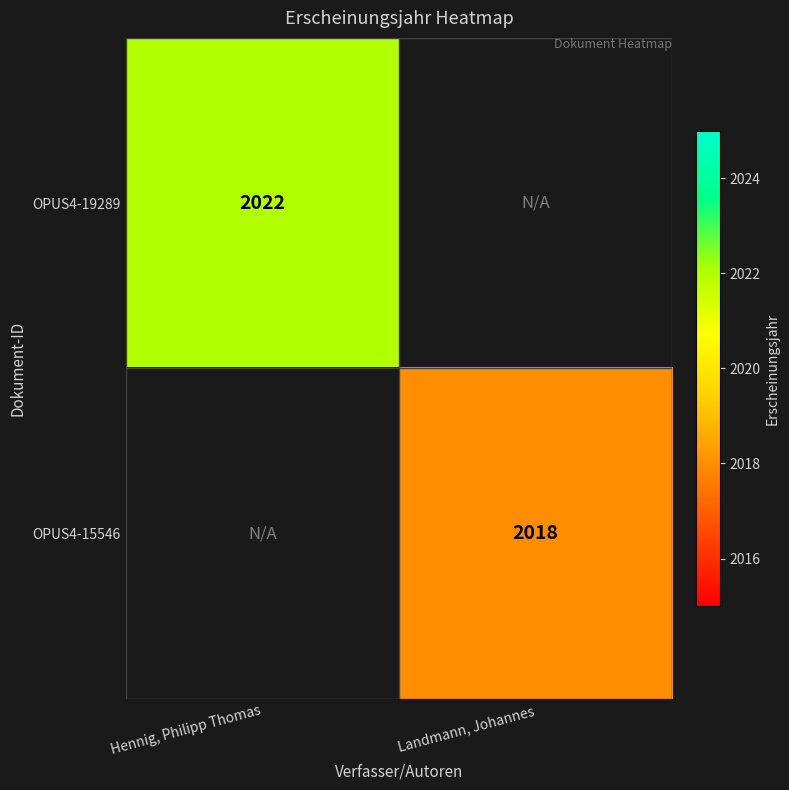

Is it true that OPUS4-15546 equals 2018 at Landmann, Johannes?

True